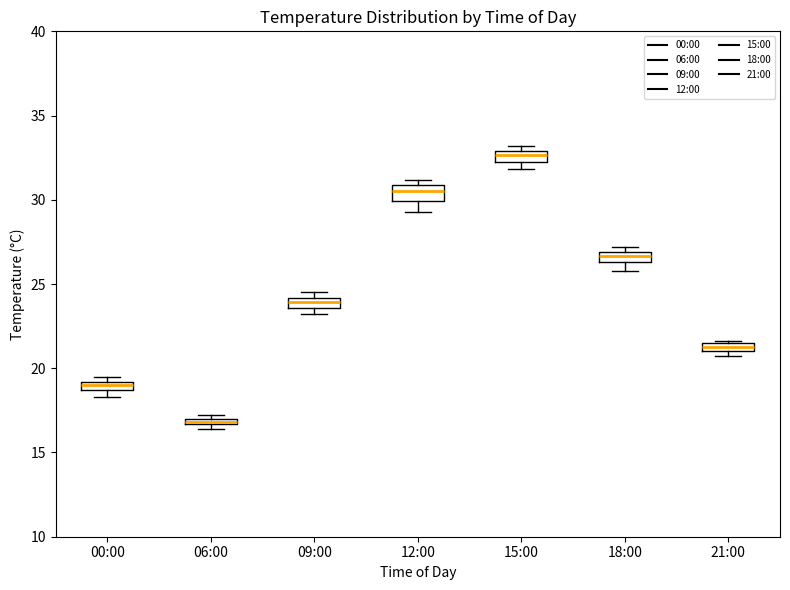

Where is the lower edge of the box for 21:00 on the y-axis? The values are not printed on the chart, so give them approximately, as read against the axis.

21.0